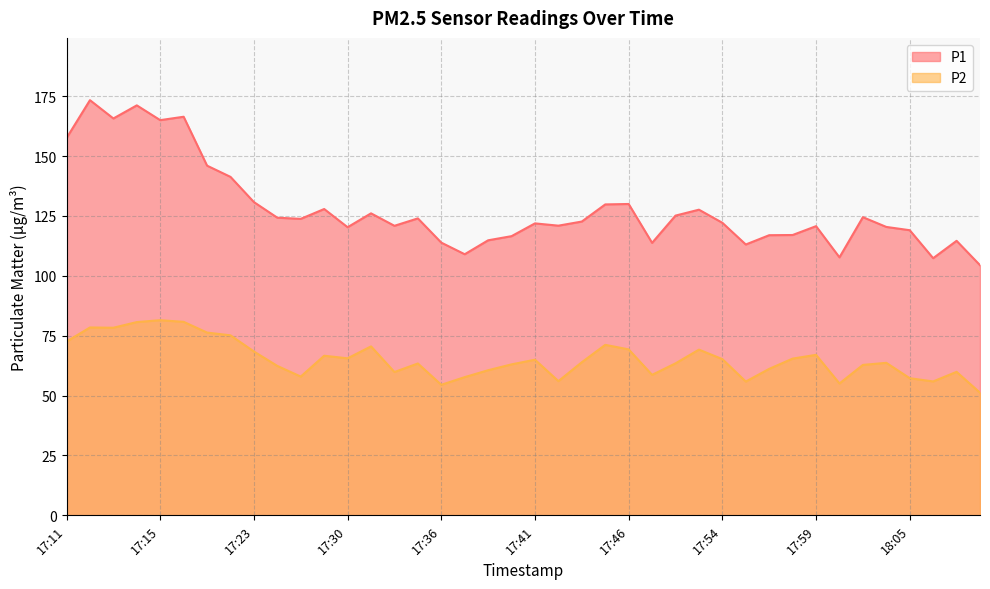

What is the minimum value shown in the chart?

51.2